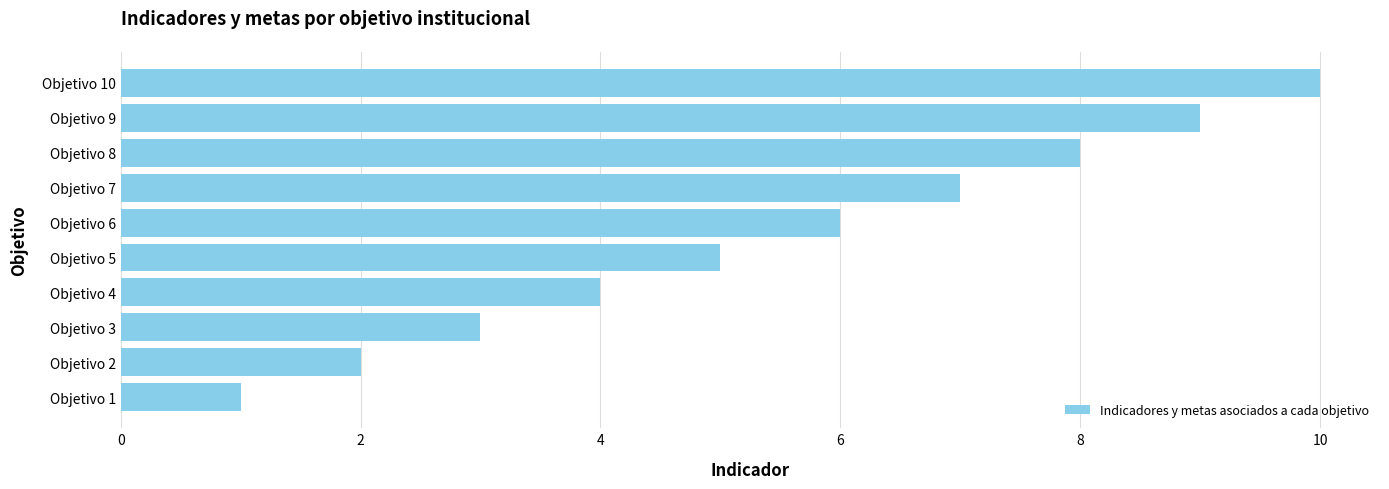

What is the ratio of the value at Objetivo 9 to the value at Objetivo 8?

1.1